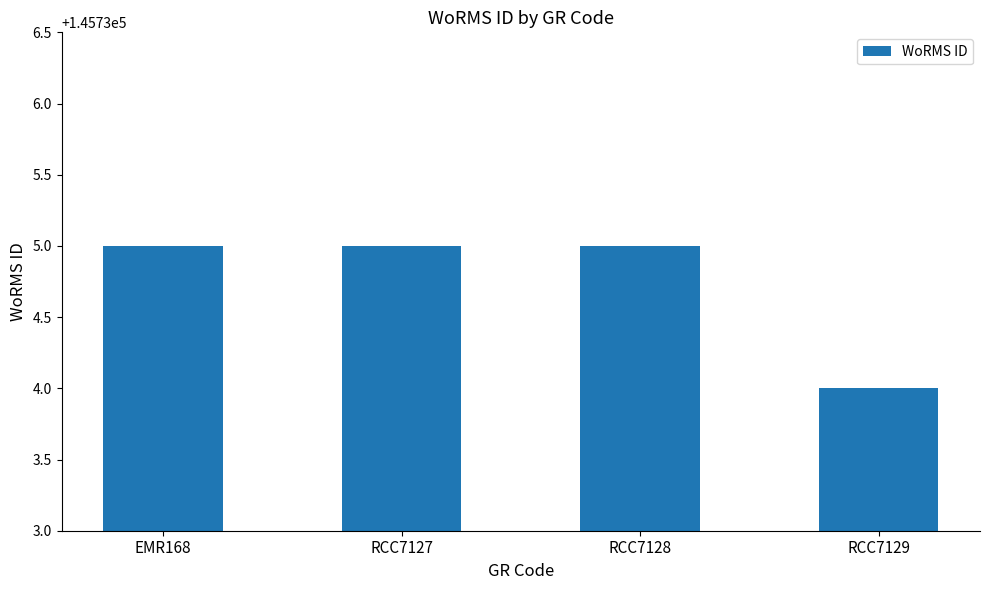

What is the ratio of the value at RCC7127 to the value at EMR168?

1.0